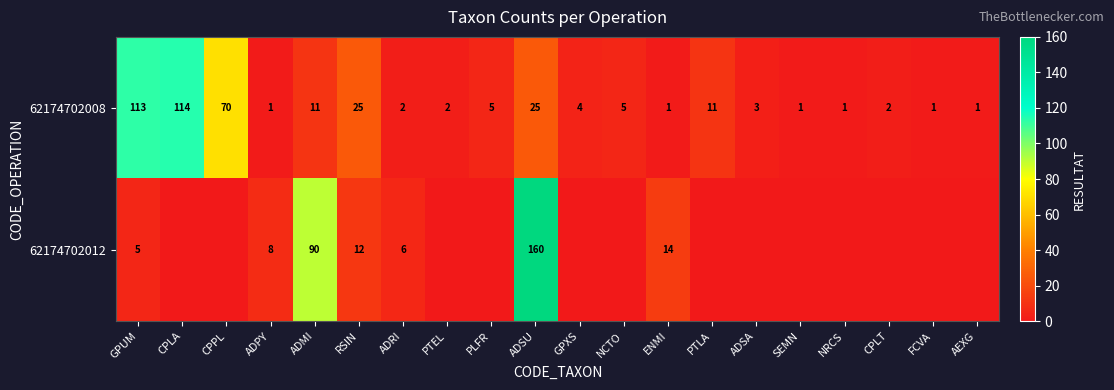

What is the sum of the 62174702008 values at ENMI and CPLT?

3